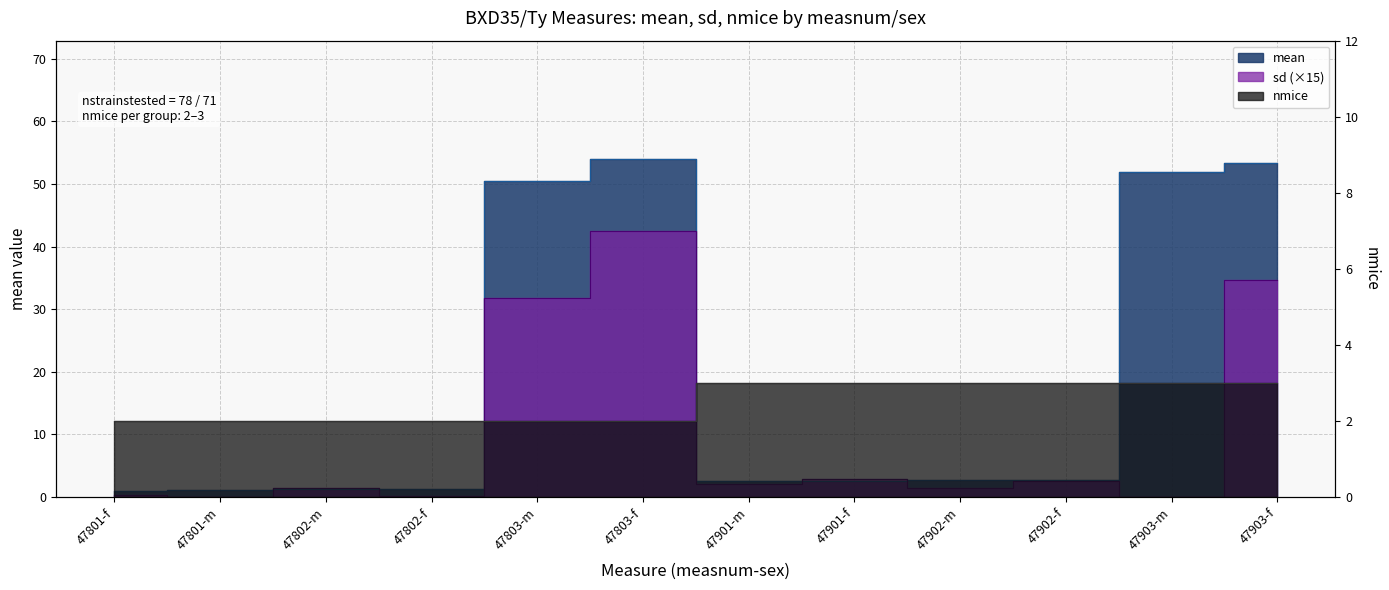

What is the maximum value shown in the chart?

54.0